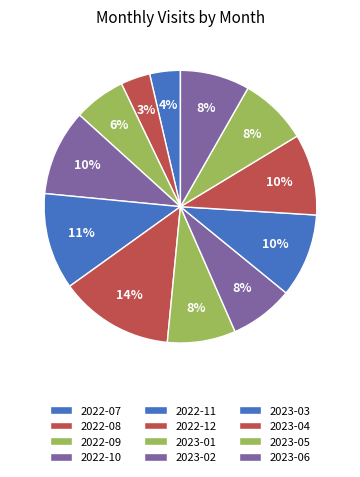

Which slice is the largest?

2022-12